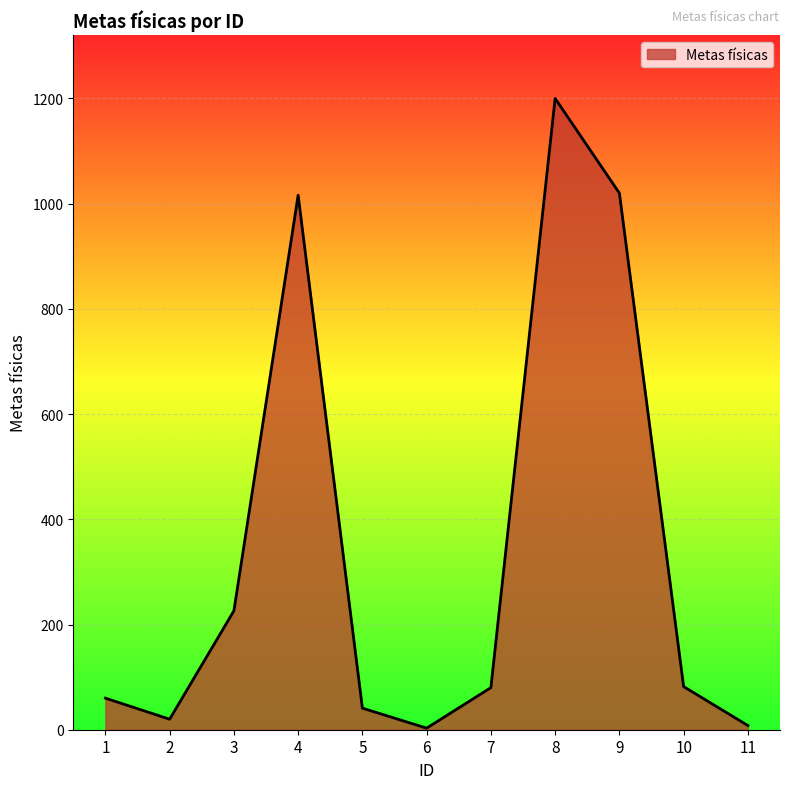

What is the maximum value shown in the chart?

1200